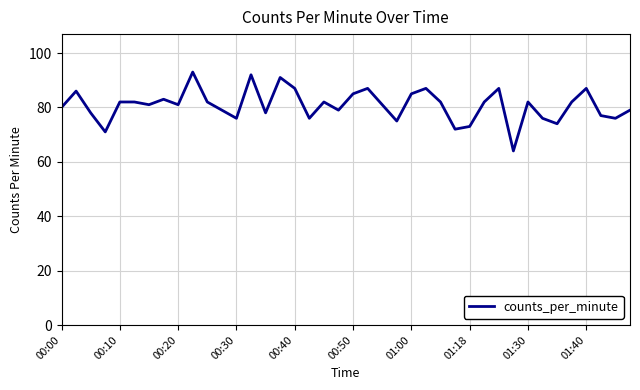

What is the maximum value shown in the chart?

93